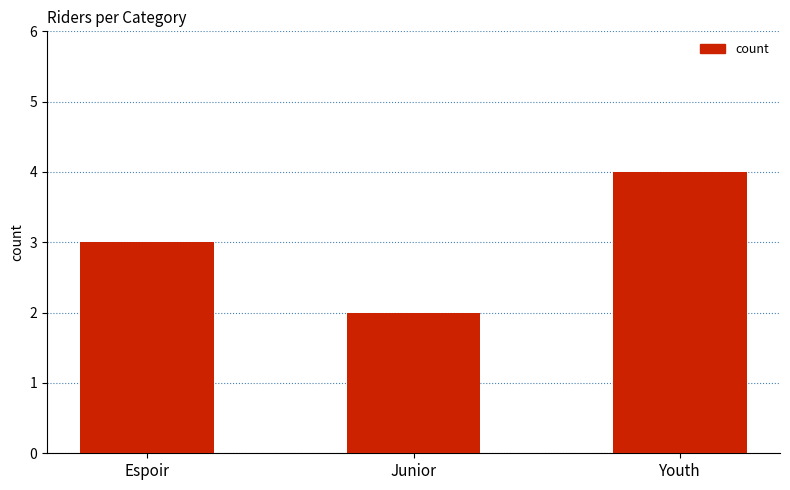

Rank the categories by value from lowest to highest.

Junior, Espoir, Youth